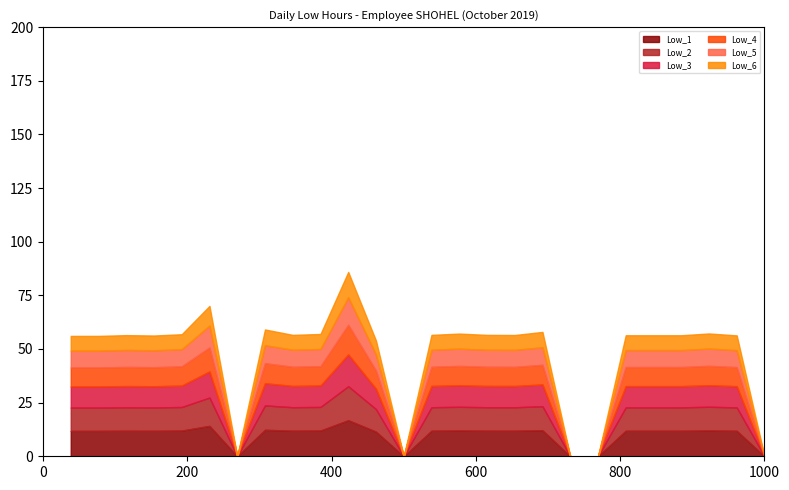

What is the total value across all series at 23?

56.4